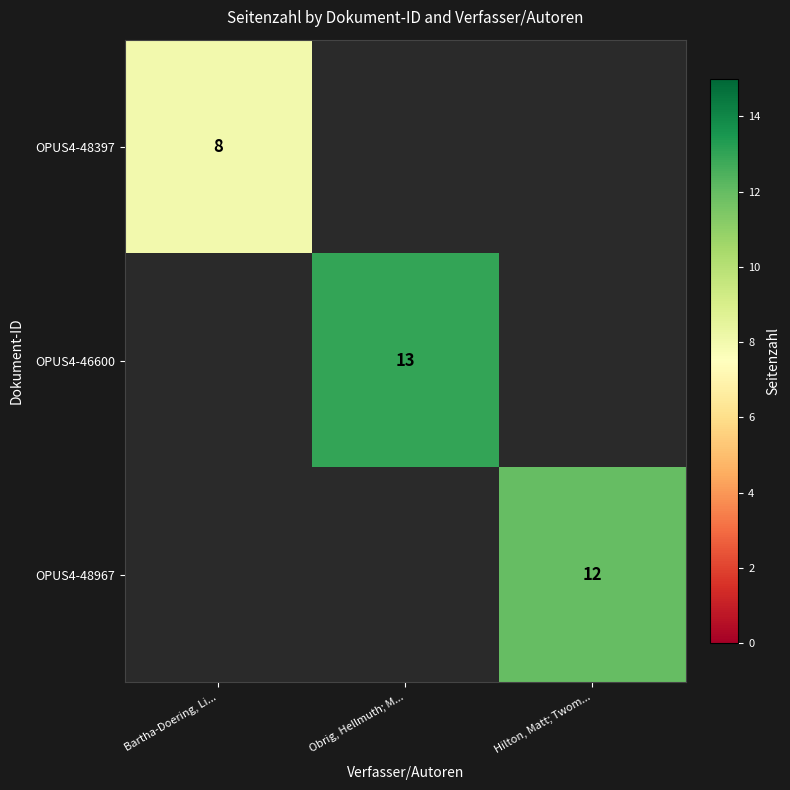

True or false: OPUS4-46600 has a value of 13 at Obrig, Hellmuth; M....

True